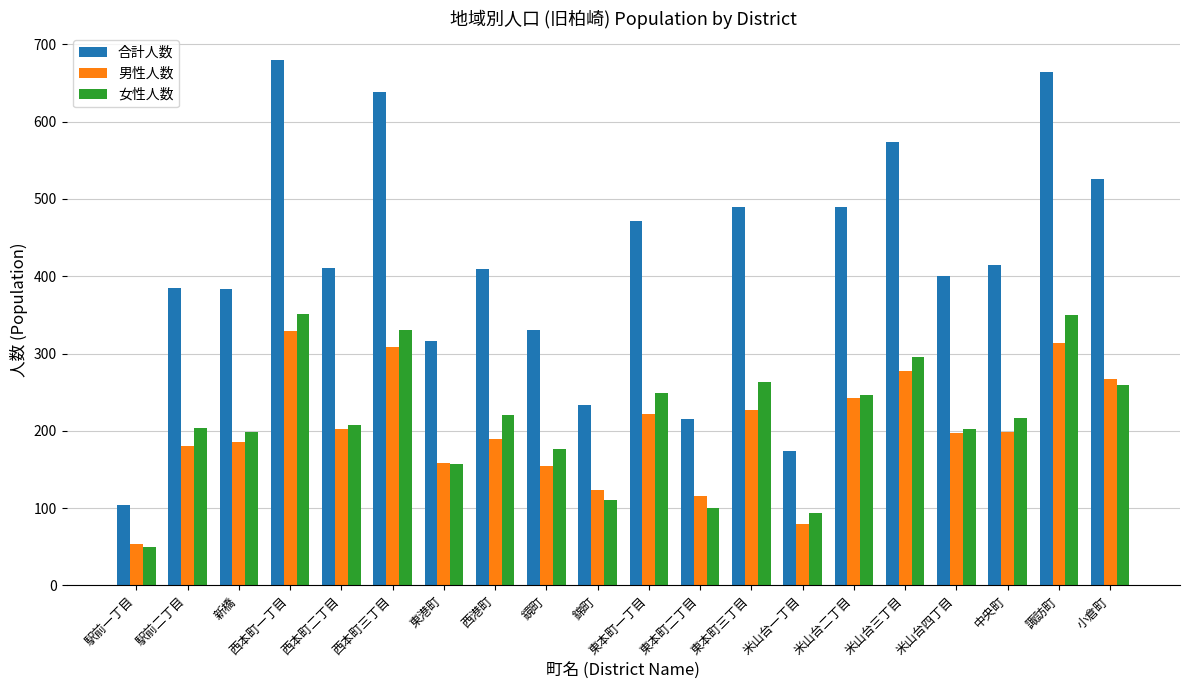

Which series changed the most between 東本町三丁目 and 米山台三丁目?

合計人数